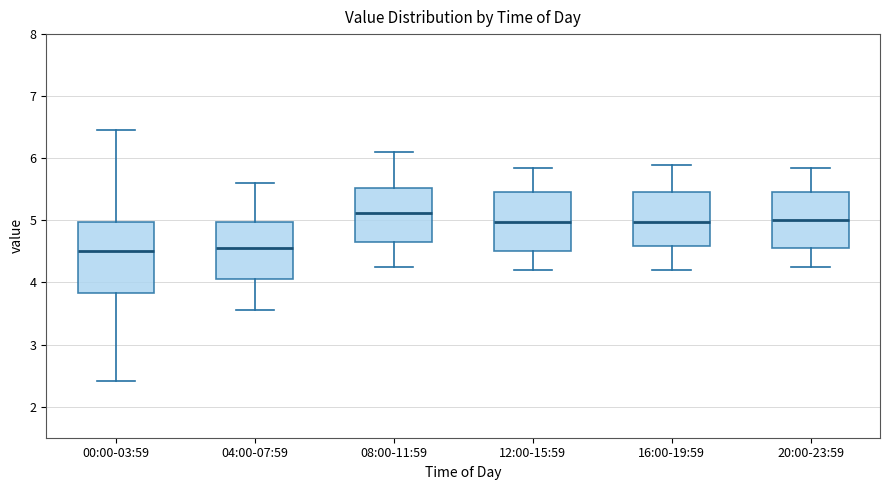

Reading left to right, transcribe this box plot: for each box, give where its median line is, the range the box spans, and where its two whiskers end, as read against the y-axis. The values are not printed on the chart, so give them approximately, as read against the axis.

00:00-03:59: median 4.5, box 3.8 to 5.0, whiskers 2.4 to 6.5
04:00-07:59: median 4.6, box 4.1 to 5.0, whiskers 3.6 to 5.6
08:00-11:59: median 5.1, box 4.7 to 5.5, whiskers 4.3 to 6.1
12:00-15:59: median 5.0, box 4.5 to 5.5, whiskers 4.2 to 5.9
16:00-19:59: median 5.0, box 4.6 to 5.5, whiskers 4.2 to 5.9
20:00-23:59: median 5.0, box 4.6 to 5.5, whiskers 4.3 to 5.9